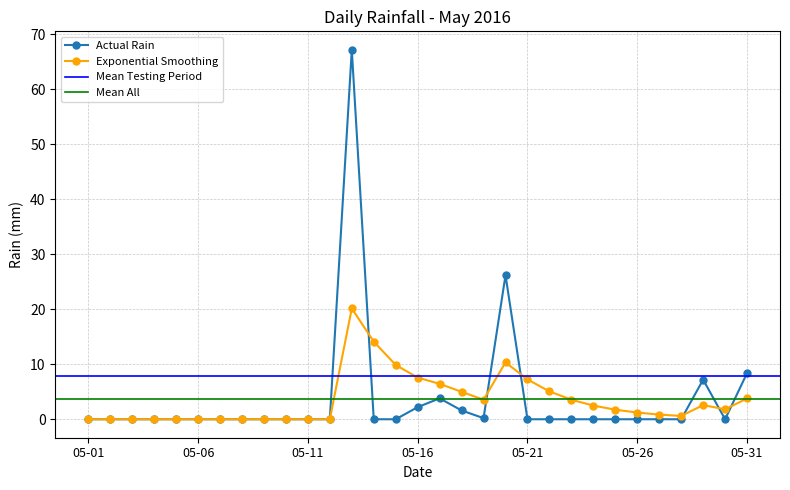

True or false: there are more than 2 points higher than both neighbors.

True